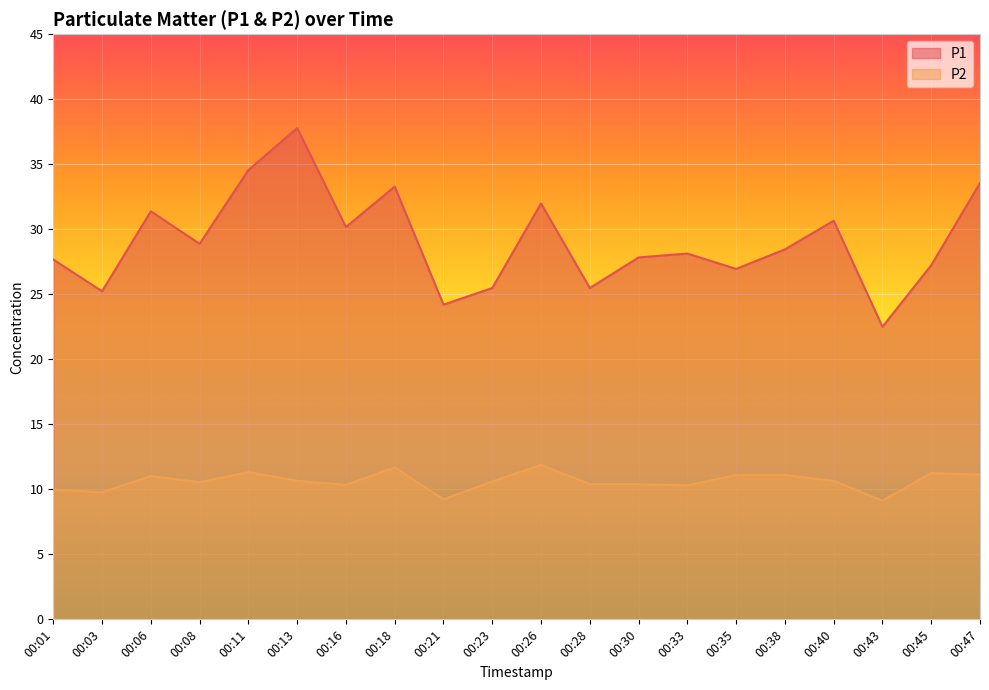

True or false: P2 and P1 intersect in this chart.

False